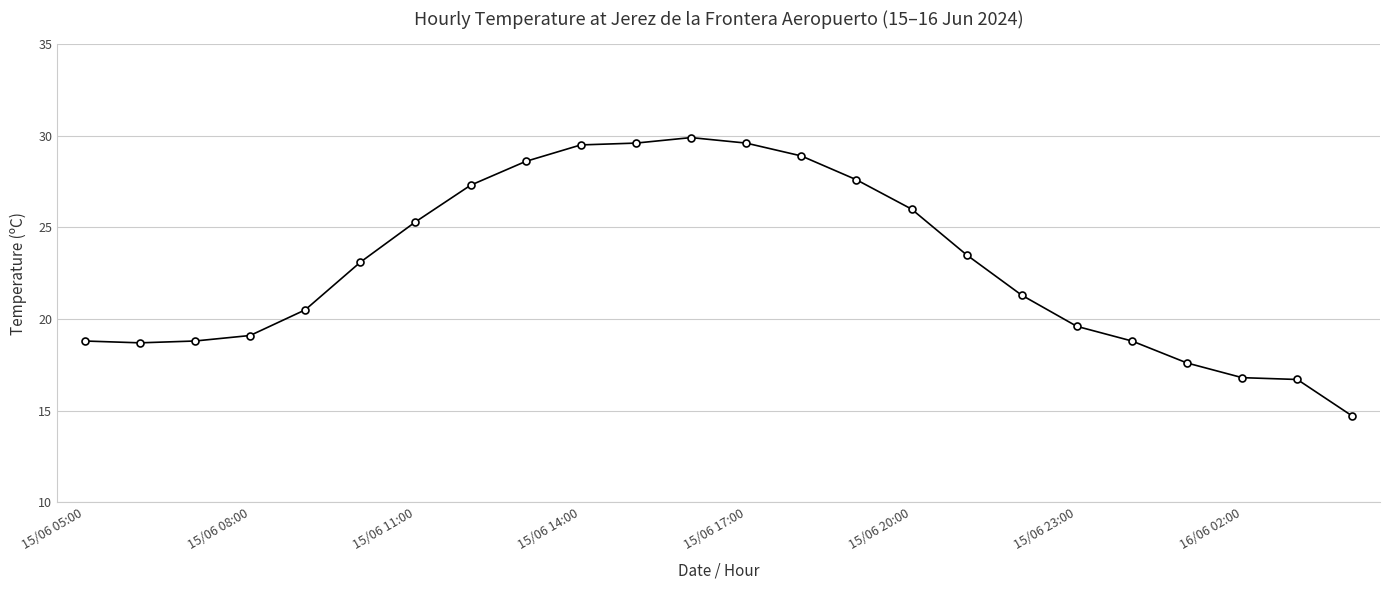

What is the minimum value shown in the chart?

14.7